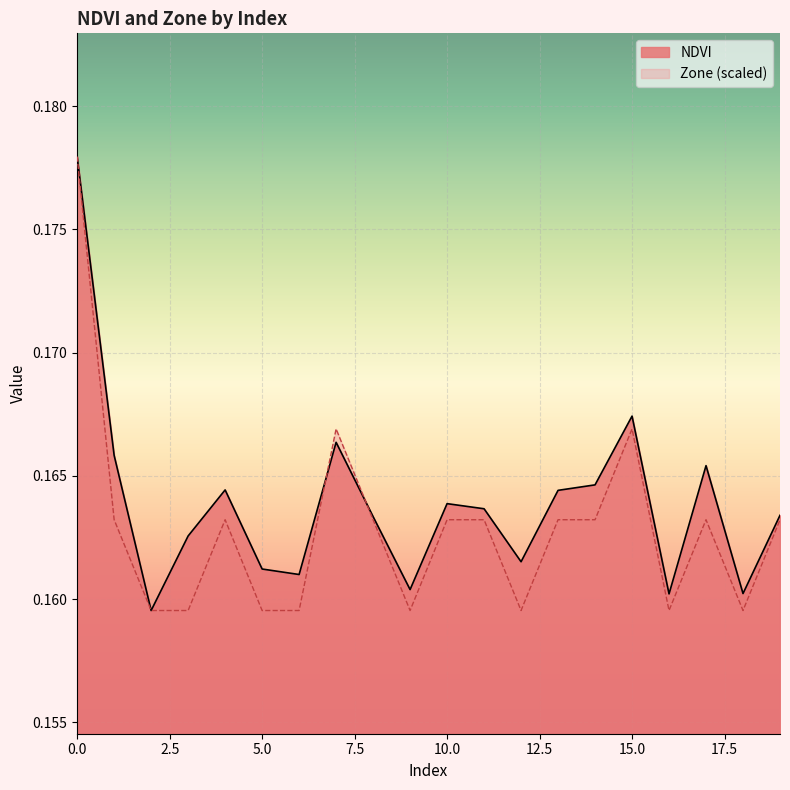

Which series has the largest total across all categories?

NDVI